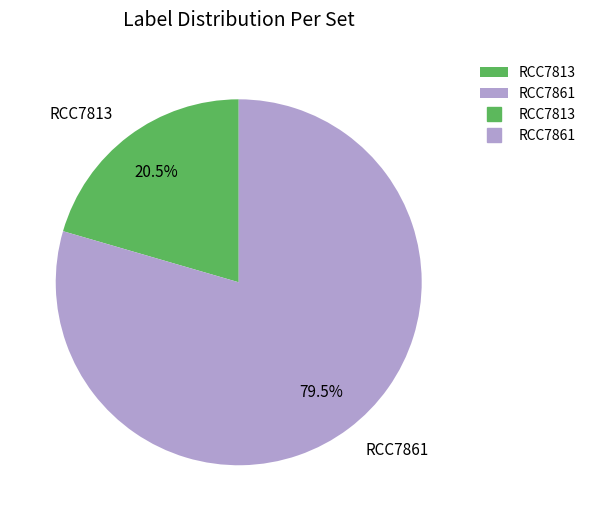

Is the sum of RCC7861 and RCC7813 greater than half?

Yes